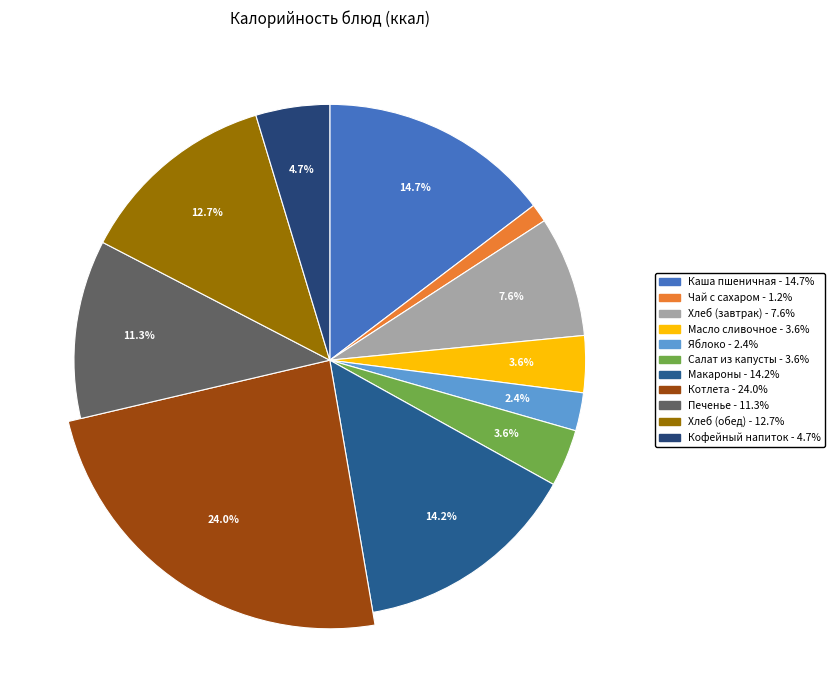

Count the number of slices in the pie.

11